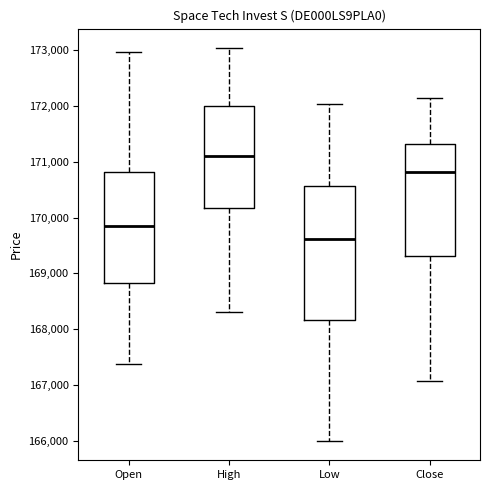

Comparing the boxes themselves (not the whiskers), which one is the tallest?

Low